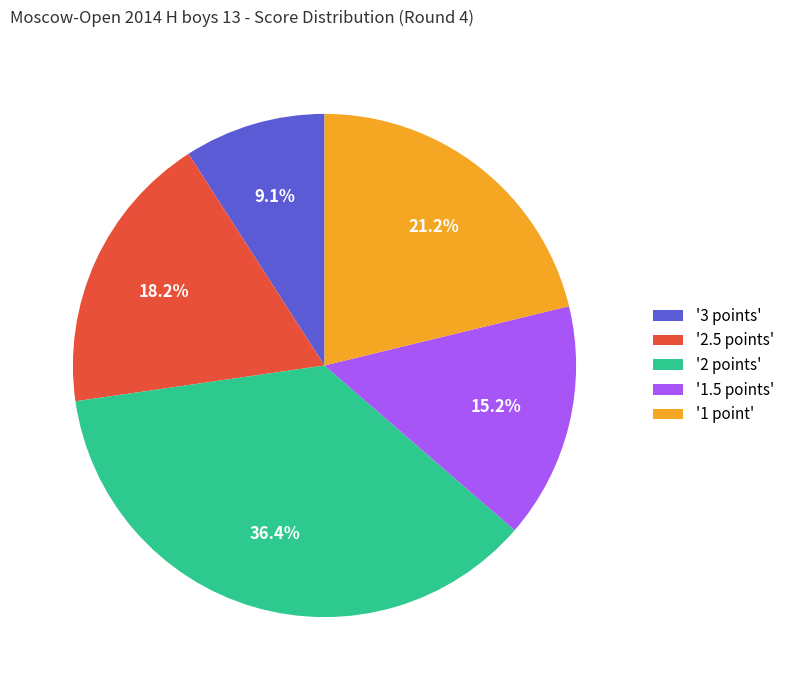

Approximately how many times larger is the value at '1.5 points' compared to '2 points'?

0.4